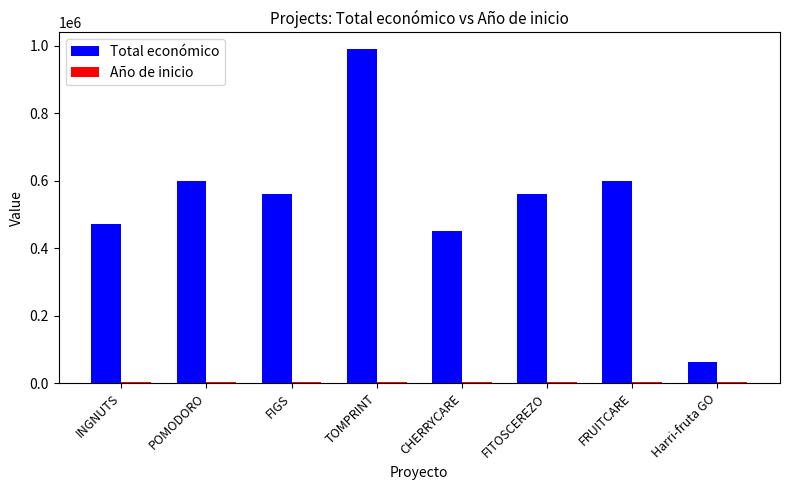

Which series has the largest total across all categories?

Total económico